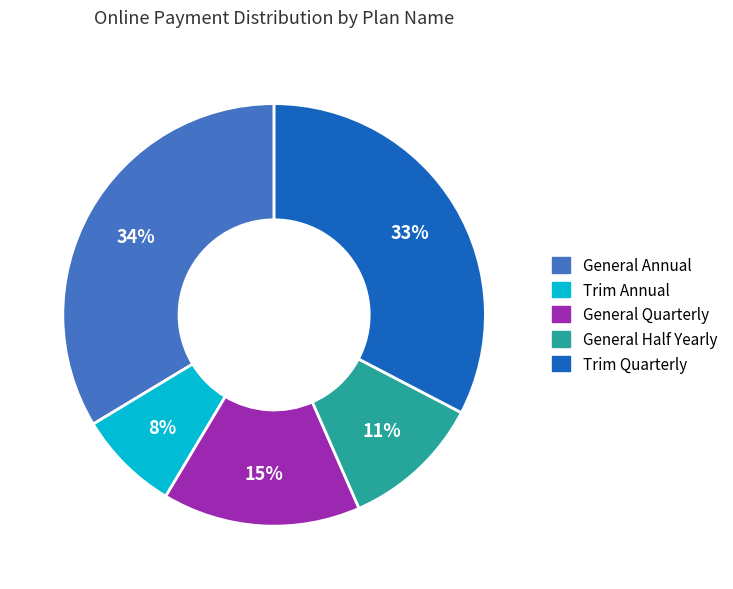

To the nearest percent, what is the difference between the largest and smallest slice percentages?

26%